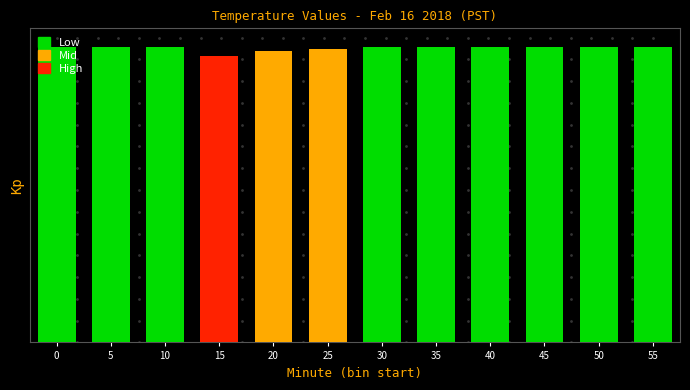

Are the bars horizontal?

No